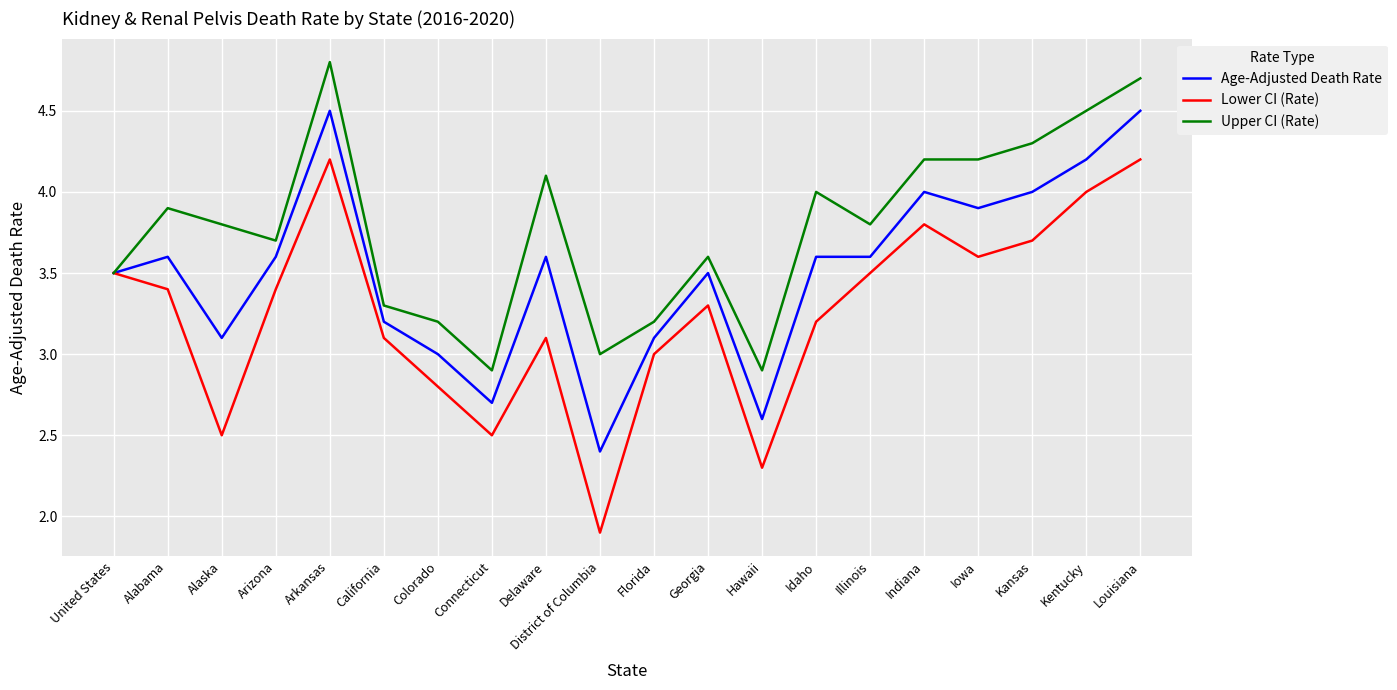

Which series has the largest range (max minus min)?

Lower CI (Rate)